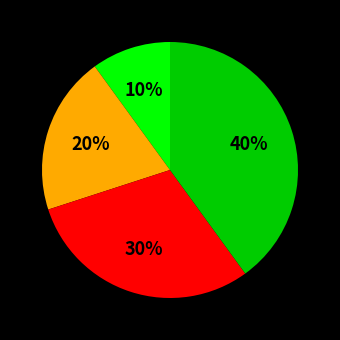

To the nearest percent, what is the difference between the largest and smallest slice percentages?

30%